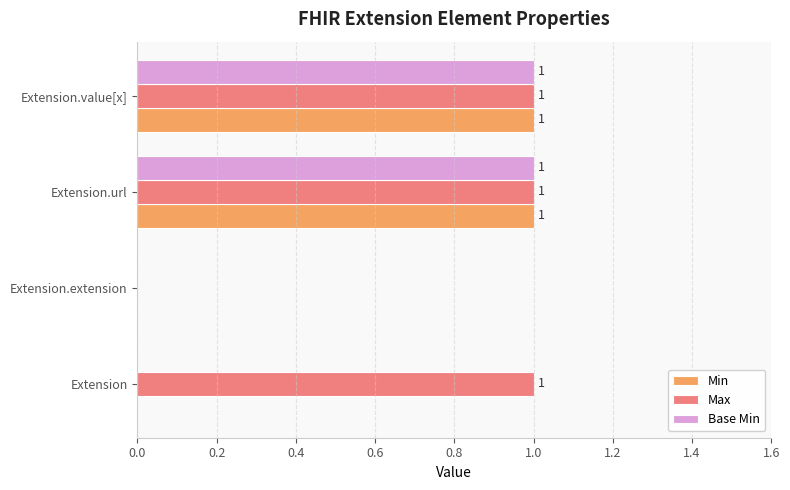

Is the value of Base Min at Extension greater than the value of Max at Extension.value[x]?

No